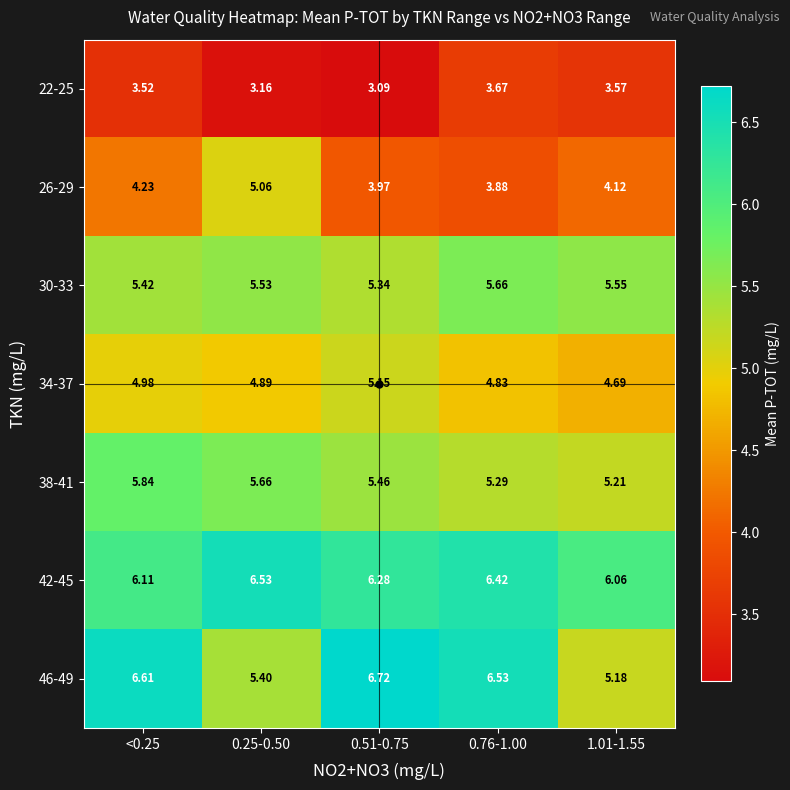

Rank the series at 0.25-0.50 from highest to lowest value.

42-45, 38-41, 30-33, 46-49, 26-29, 34-37, 22-25